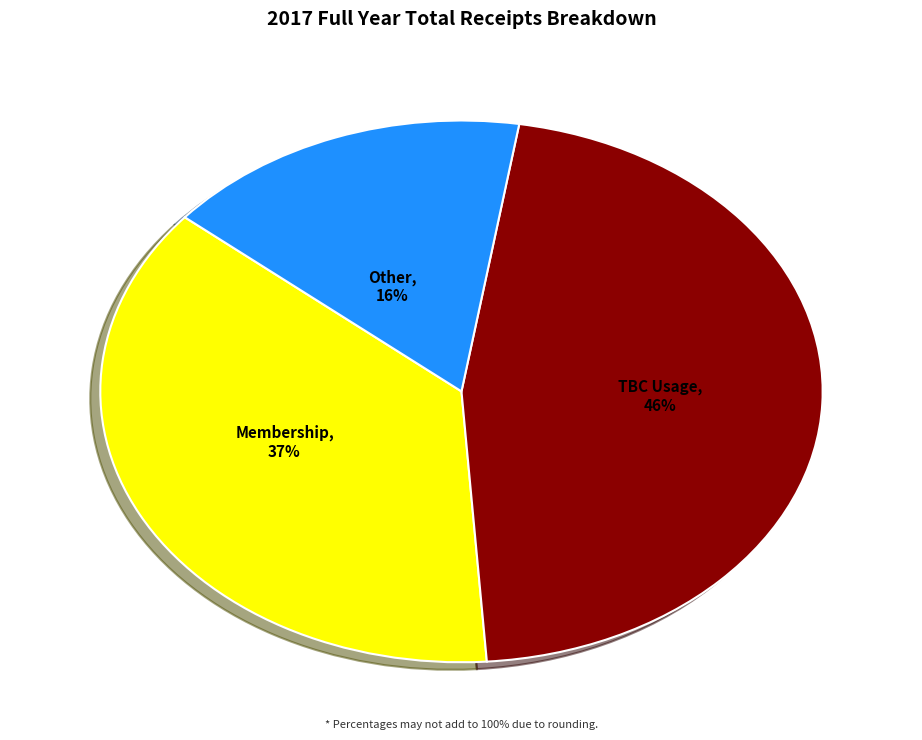

How many segments does this pie chart have?

3